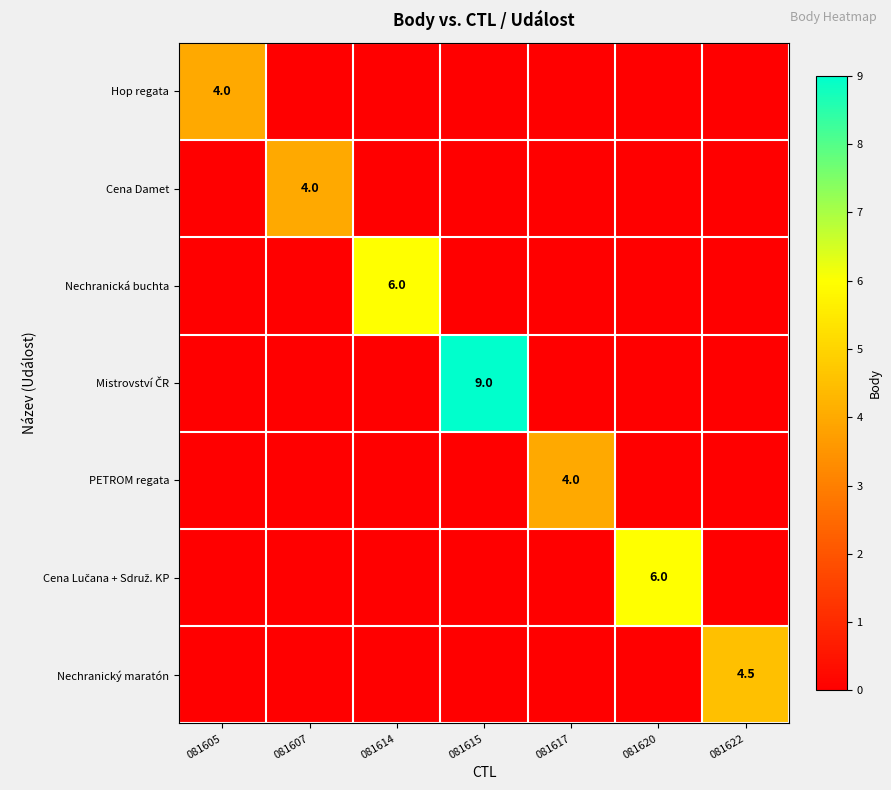

True or false: Cena Damet has a value of 7.0 at 081607.

False